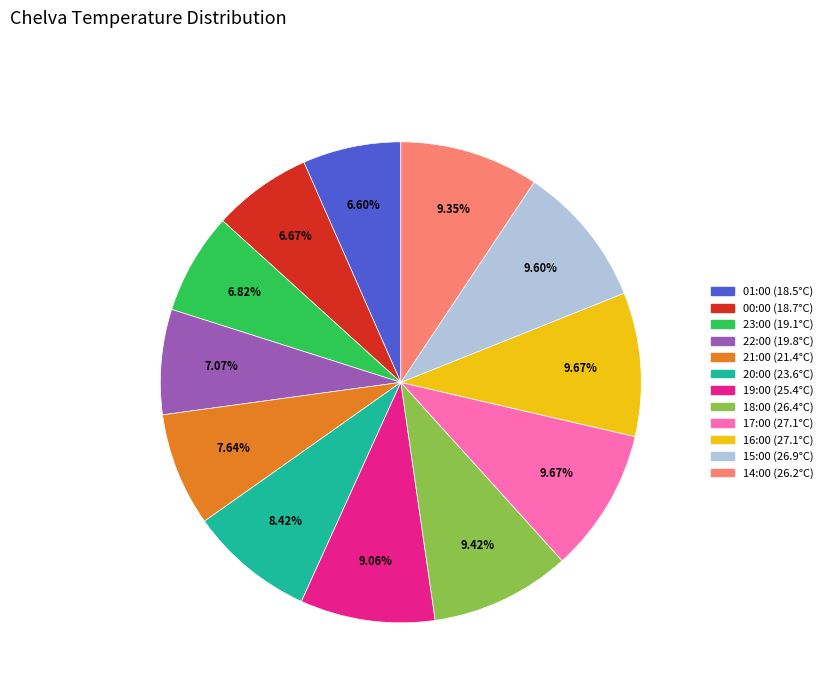

What portion of the pie excludes 23:00 (19.1°C)?

93.2%